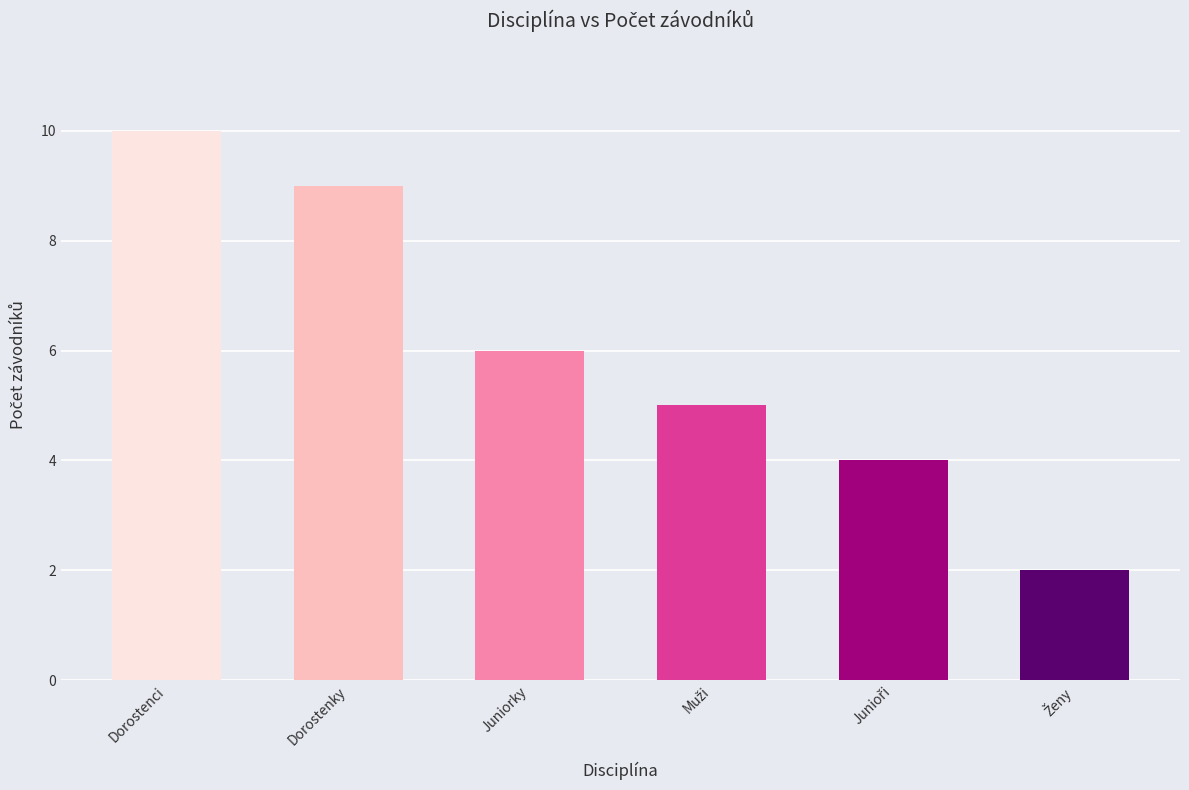

What is the approximate value at Dorostenky?

9